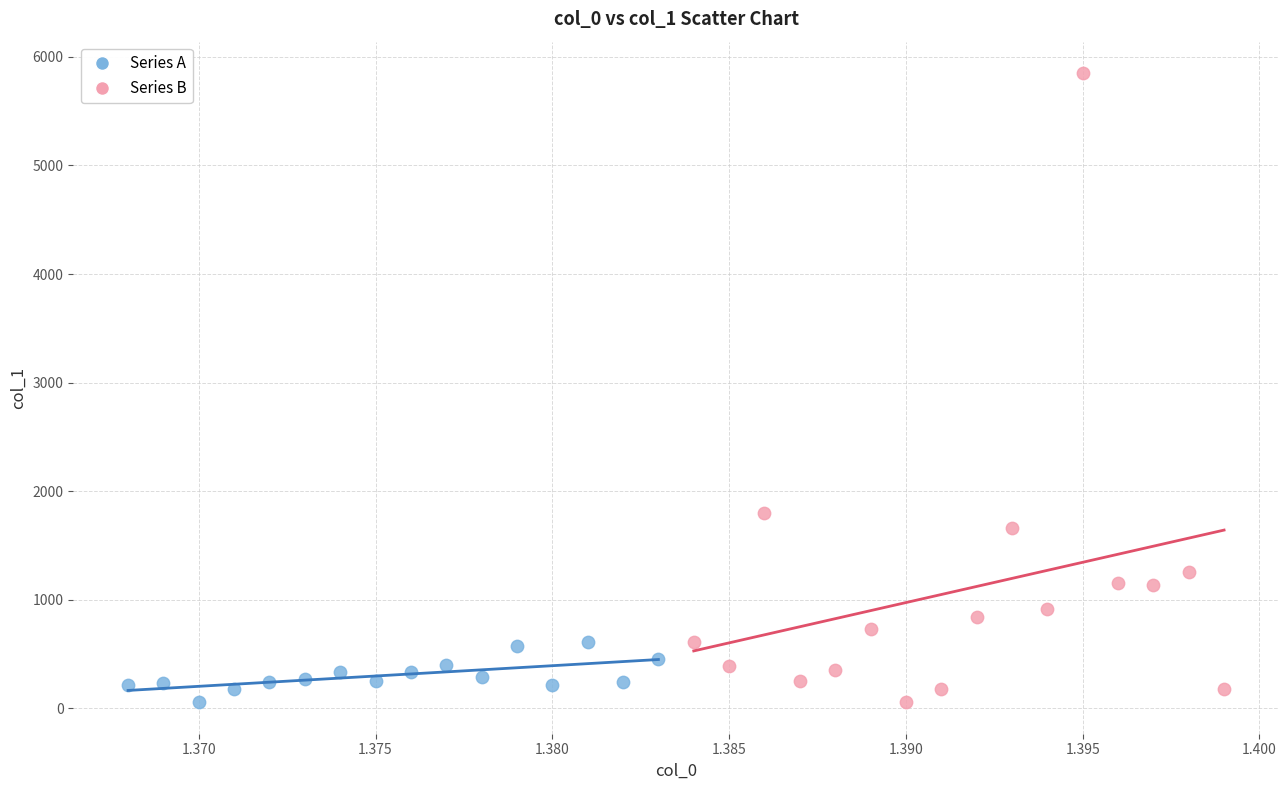

Which series reaches the maximum Y coordinate?

Series B